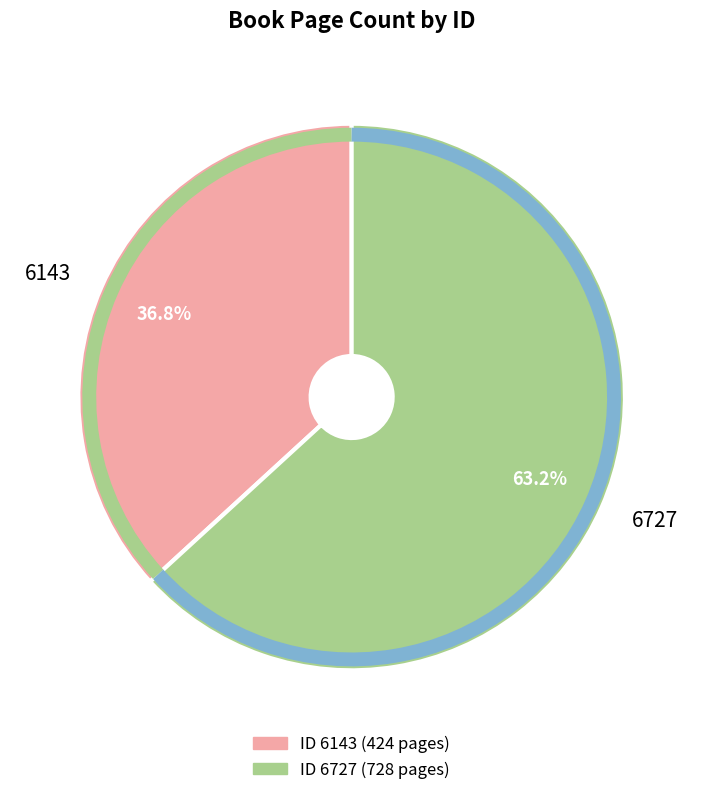

Does any single category account for the majority?

Yes